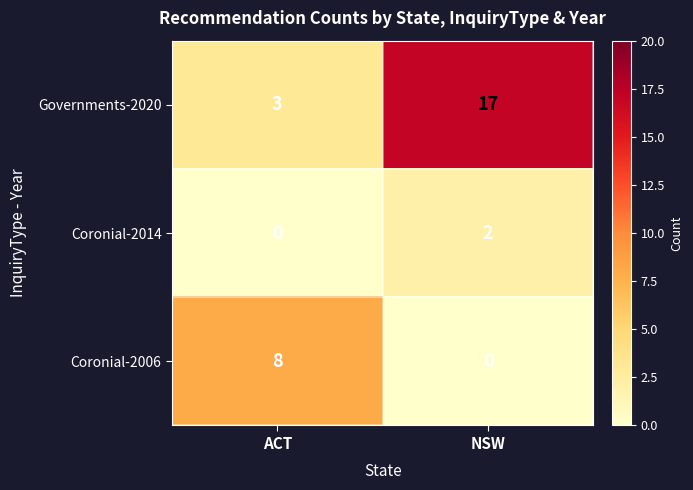

True or false: Governments-2020 has a value of 17 at NSW.

True